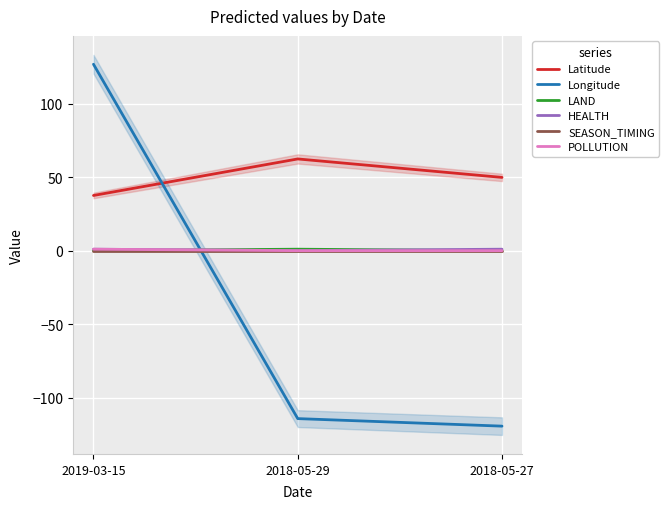

The value of LAND at 2018-05-27 is 0.0. True or false?

True